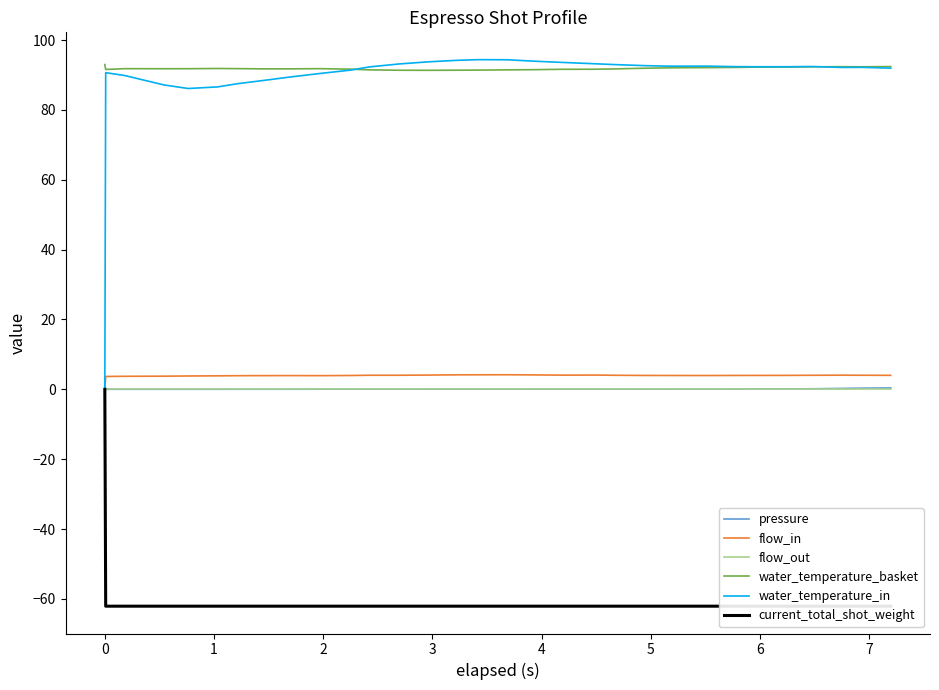

True or false: flow_out and water_temperature_basket intersect in this chart.

False